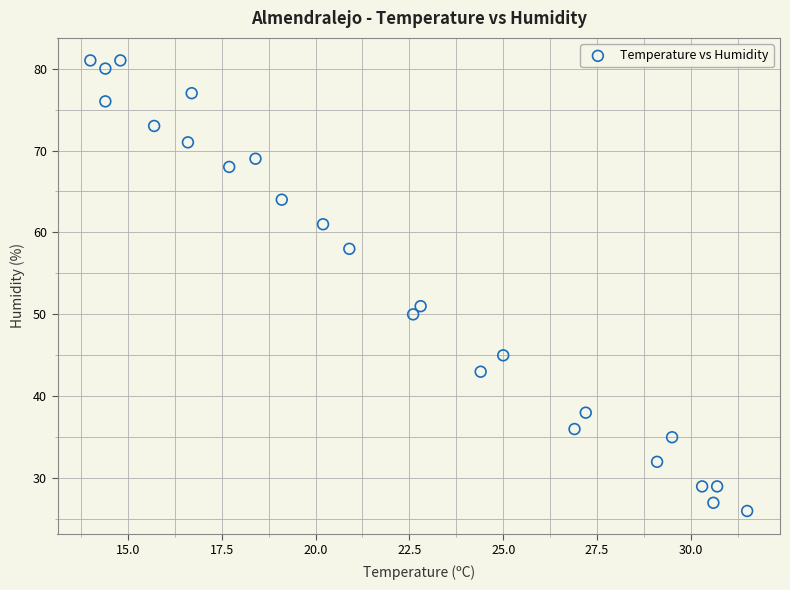

What Y value in the scatter plot is closest to 53?

51